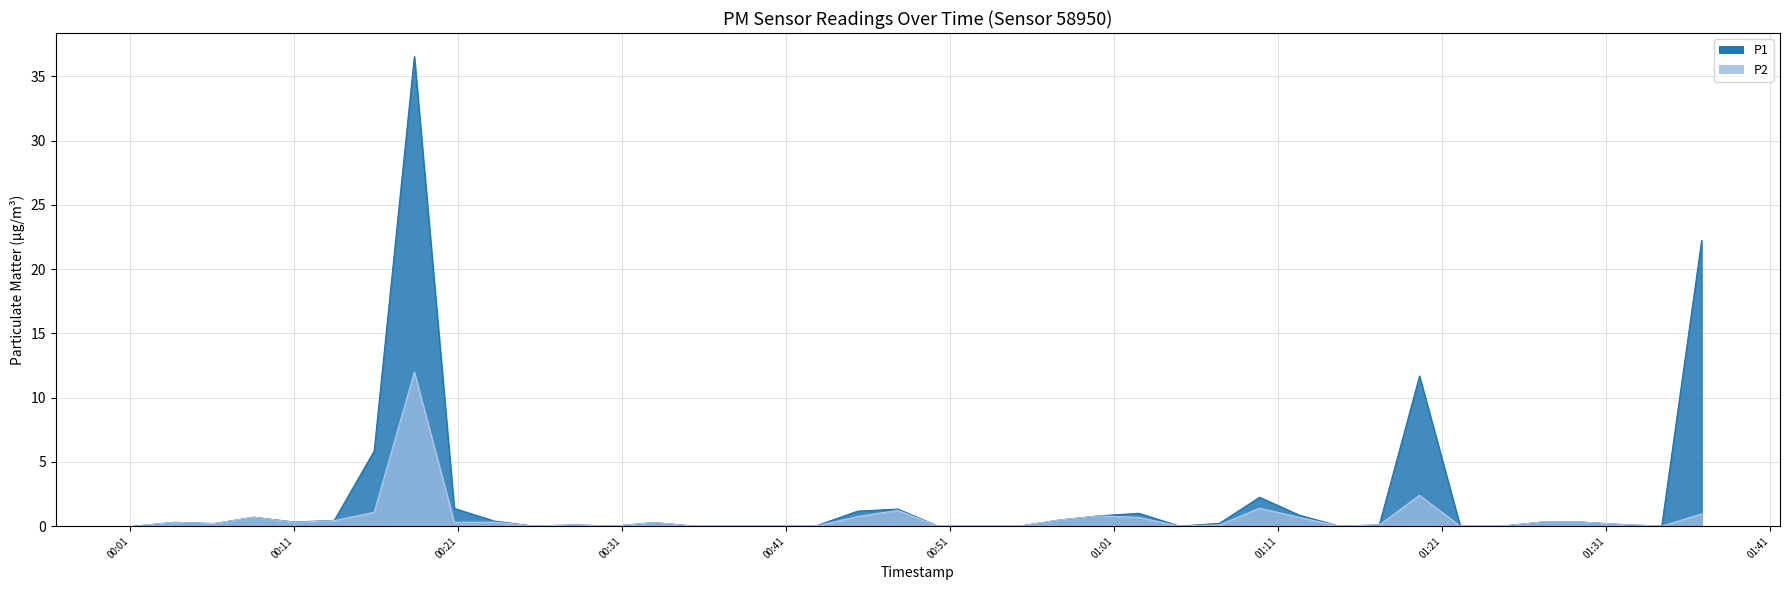

Which series has the largest total across all categories?

P1